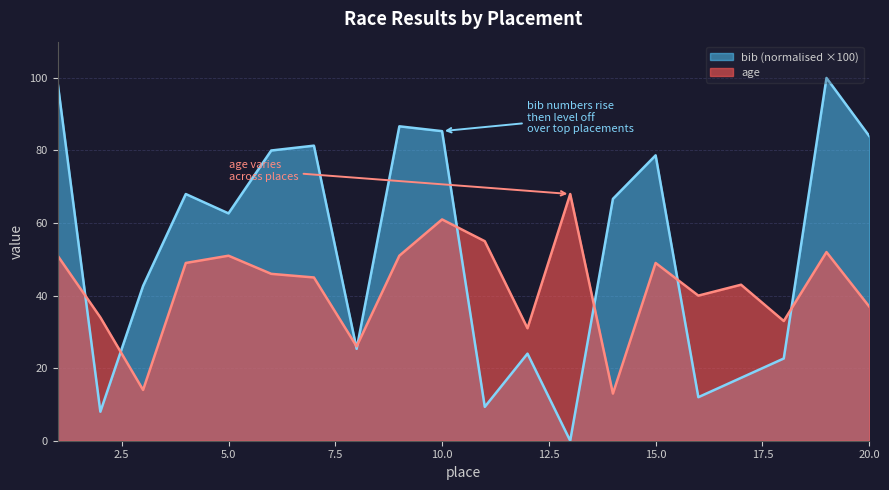

How many values in the age series are below 46?

10